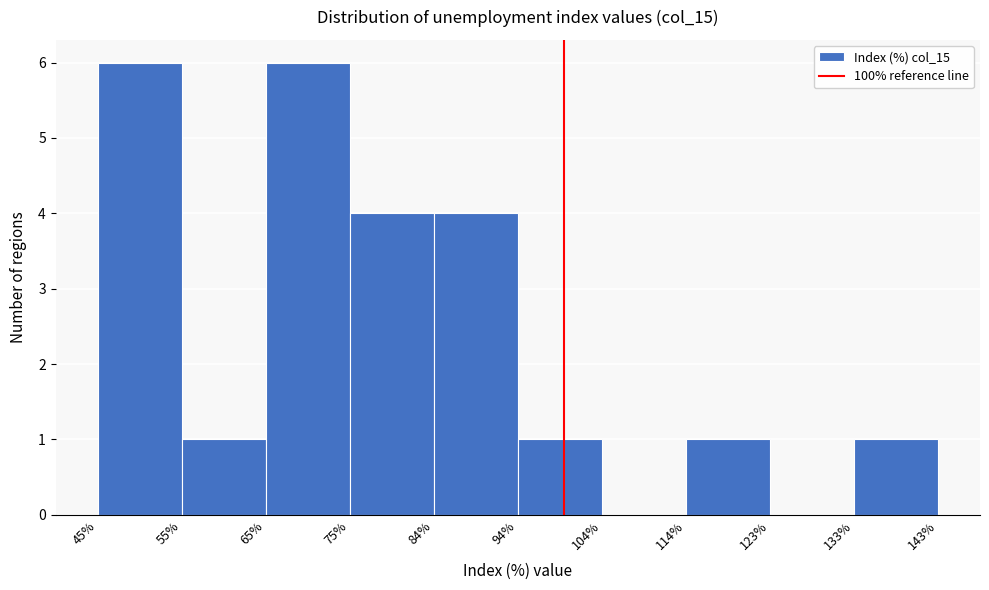

How tall is the bar that spans 75% to 84% on the x-axis? The values are not printed on the chart, so give them approximately, as read against the axis.

4